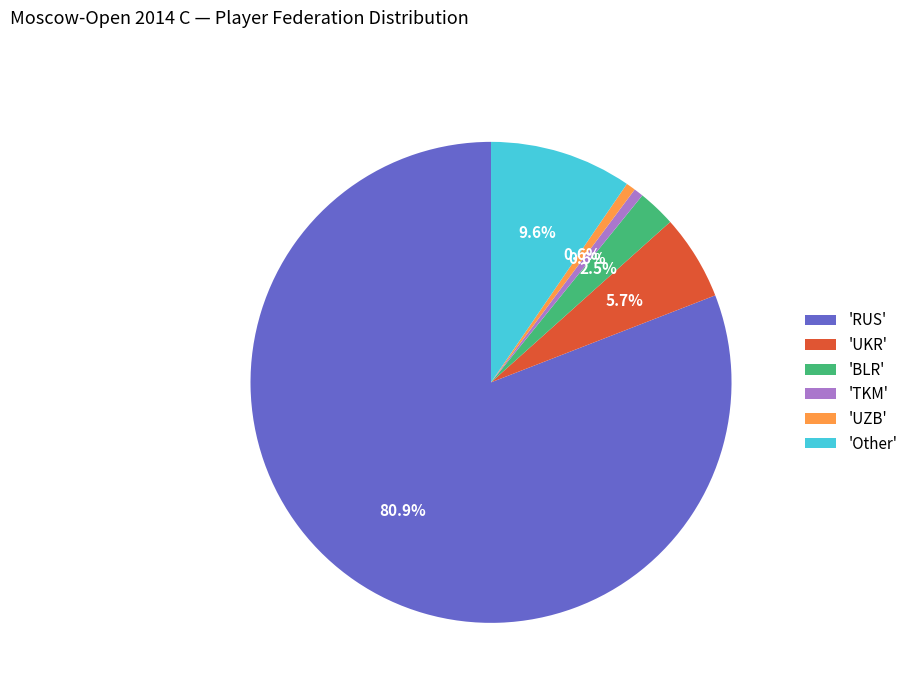

Combined, do 'UZB' and 'BLR' account for over 50%?

No